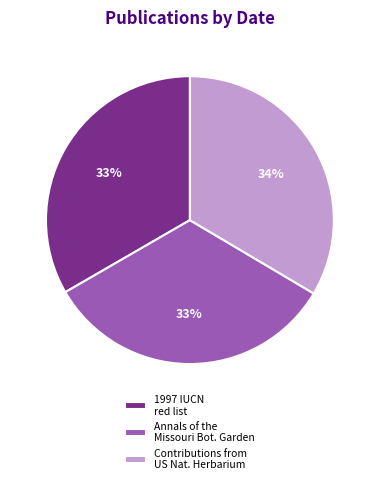

To the nearest percent, what is the average slice percentage?

33%